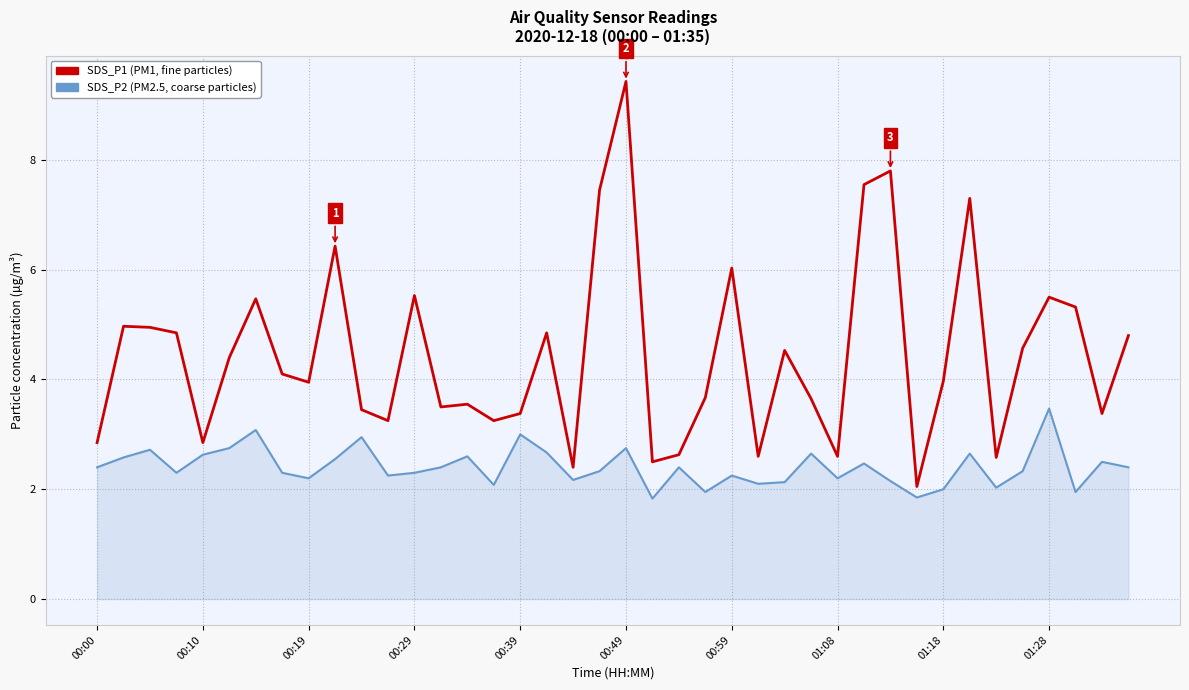

What is the smallest value displayed?

1.8